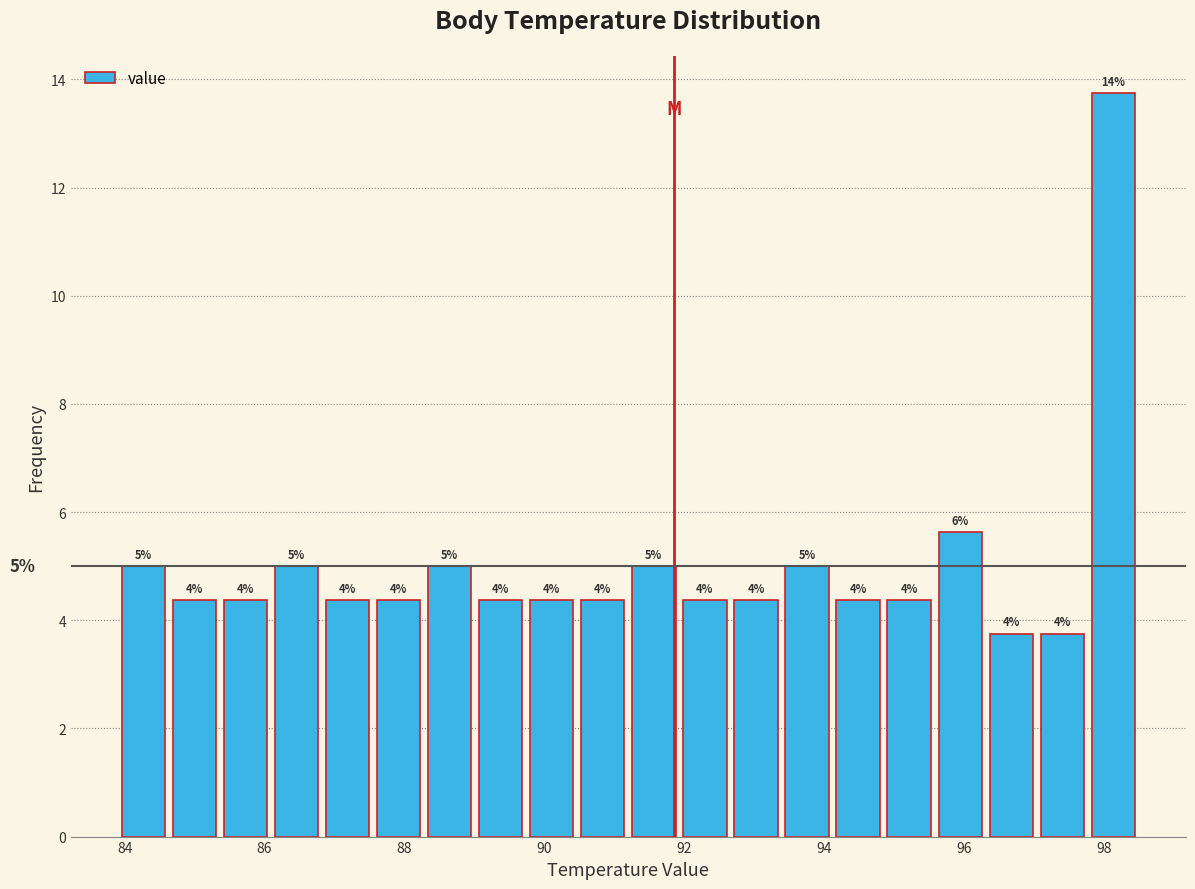

Around what value on the x-axis is the tallest bar? Give the approximate position of its centre, as read against the axis.

98.2